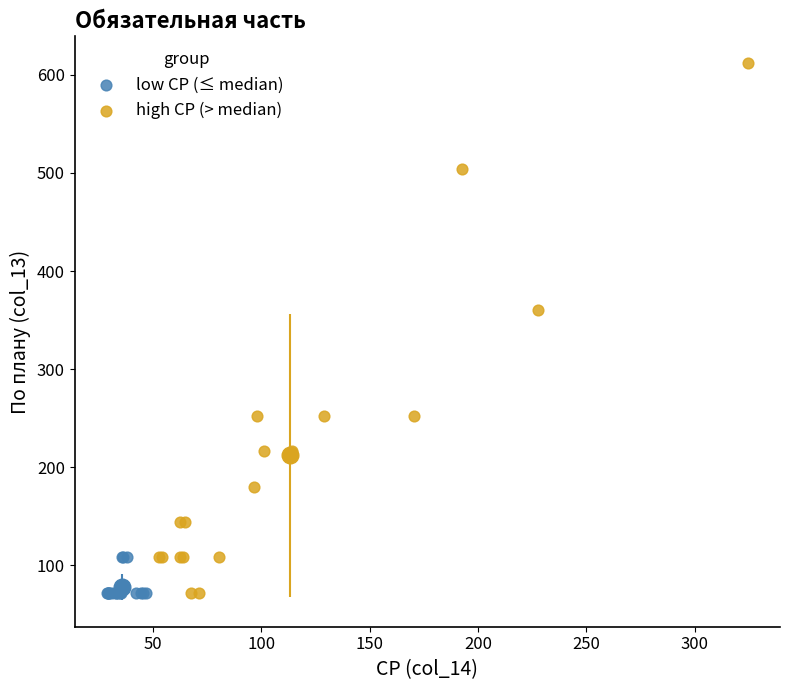

Which series has the widest spread of Y values?

high СР (> median)